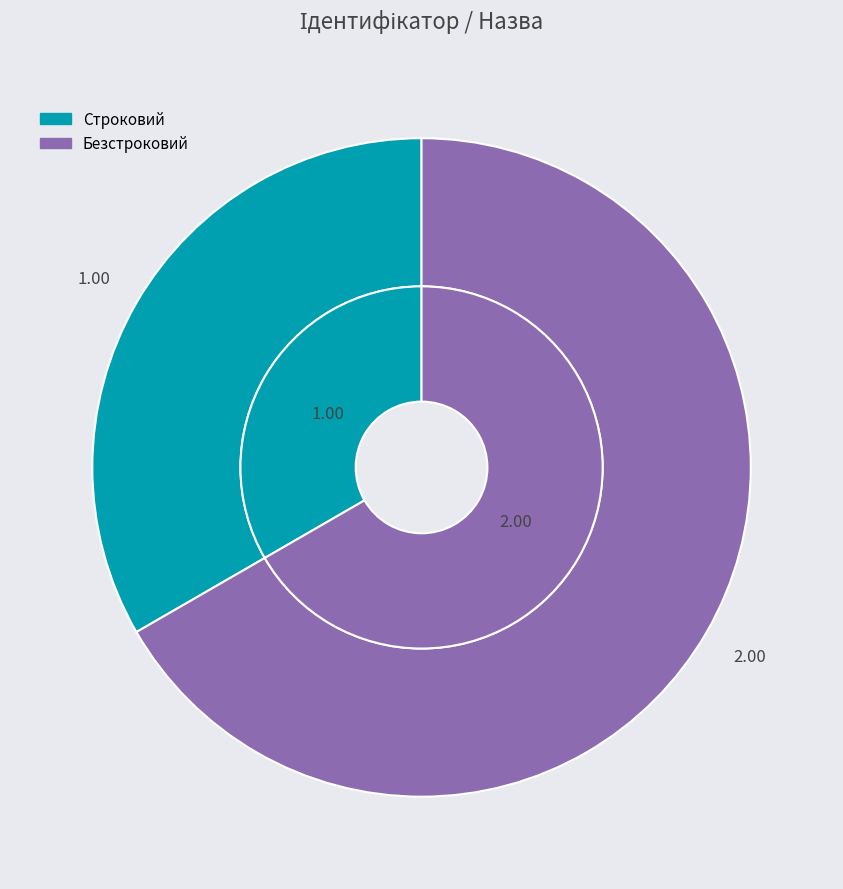

What percentage is the Строковий slice, to the nearest percent?

33%